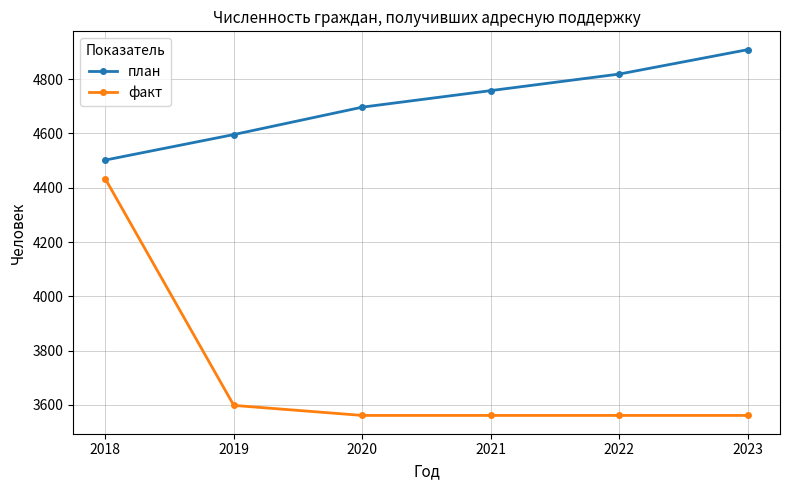

Is it true that план equals 7662 at 2022?

False